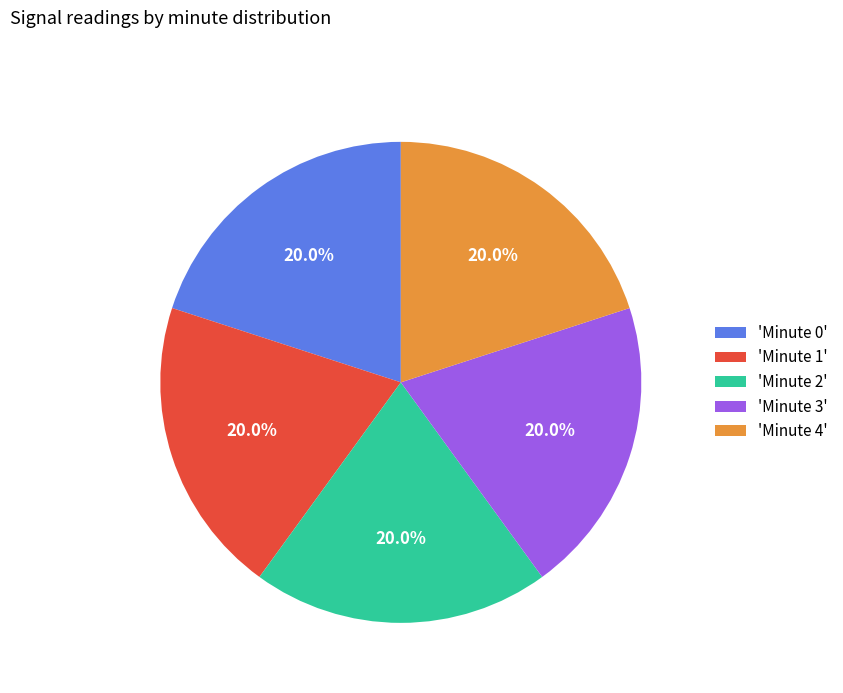

How much of the chart is everything except 'Minute 4'?

80.0%